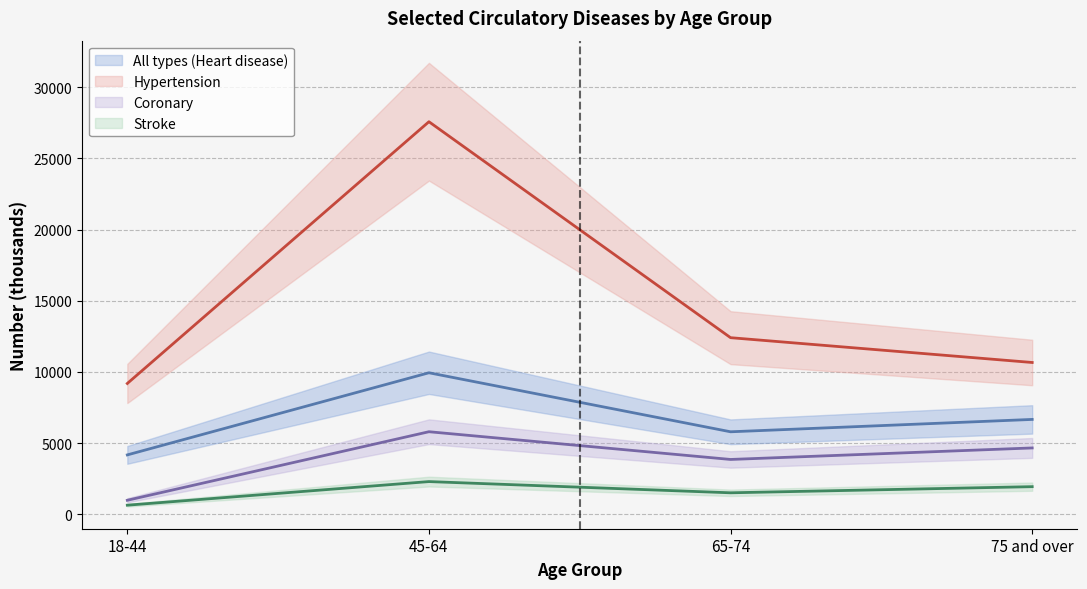

What is the approximate value of Hypertension at 18-44, to the nearest 10?

9190